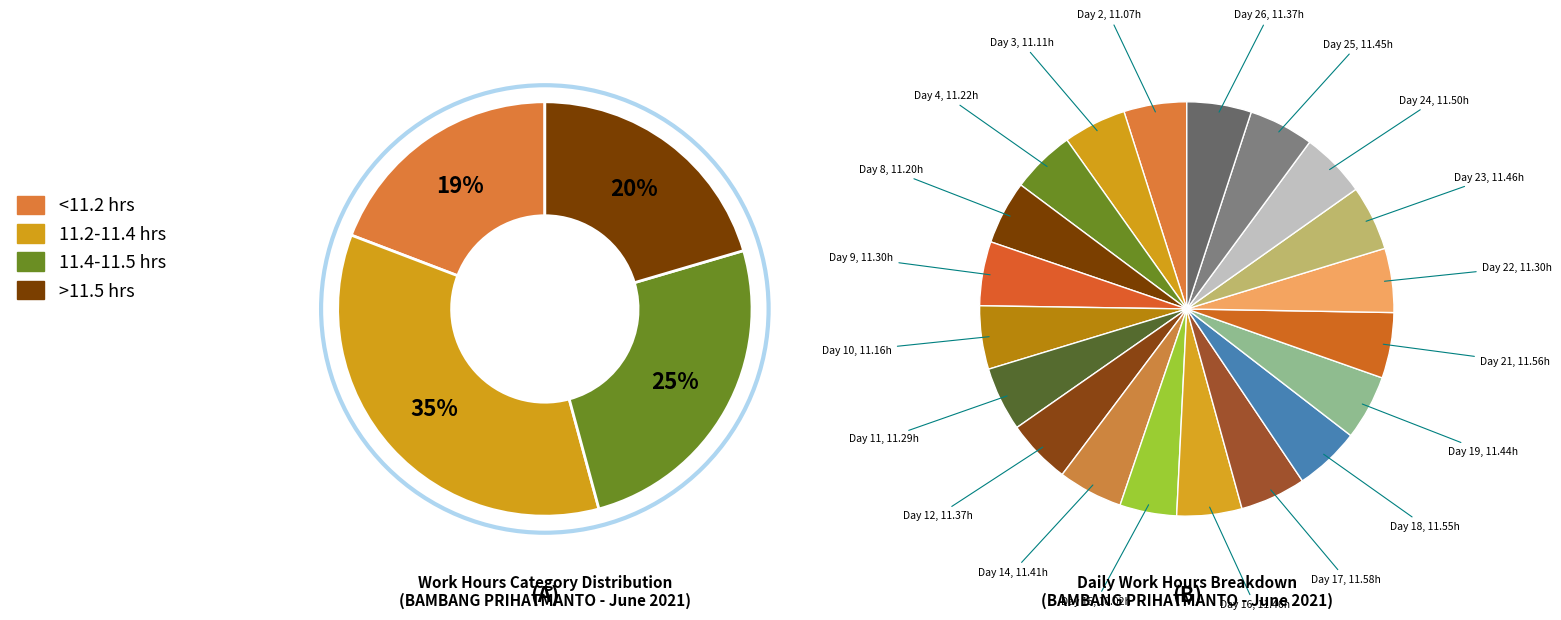

What is the change in value from Day 3 to Day 4?

+0.1